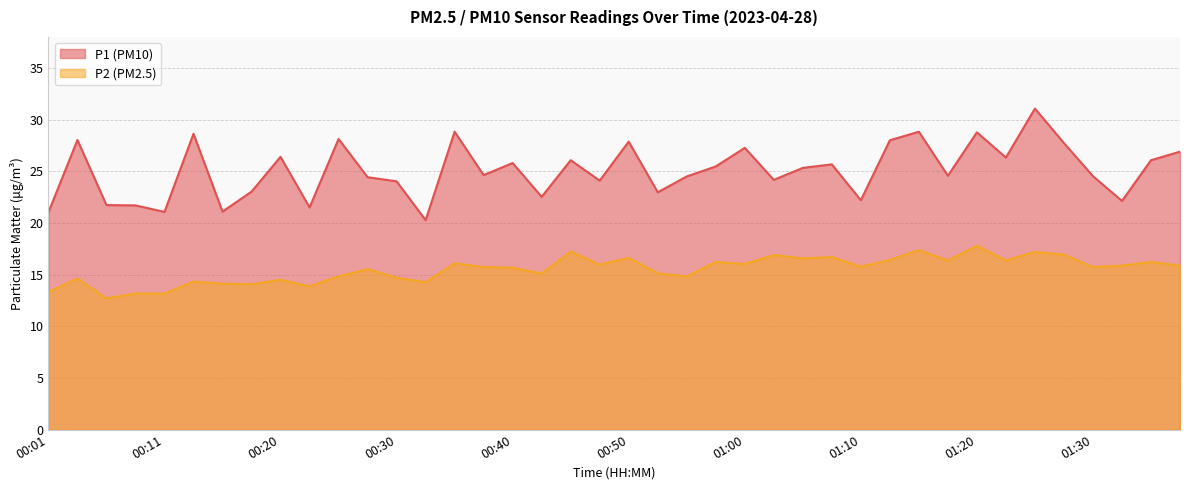

Reading left to right, what are all the values shown in this chart?

P1: 21.0	28.0	21.7	21.7	21.1	28.6	21.1	23.0	26.4	21.5	28.1	24.4	24.0	20.3	28.8	24.6	25.8	22.5	26.1	24.1	27.9	23.0	24.5	25.5	27.3	24.2	25.3	25.7	22.2	28.0	28.8	24.6	28.8	26.3	31.1	27.7	24.5	22.1	26.1	26.9
P2: 13.3	14.6	12.7	13.2	13.2	14.3	14.1	14.1	14.5	13.9	14.8	15.5	14.7	14.3	16.1	15.7	15.7	15.1	17.2	16.0	16.6	15.1	14.8	16.2	16.0	16.9	16.6	16.7	15.8	16.4	17.4	16.4	17.8	16.4	17.2	16.9	15.7	15.9	16.2	15.9